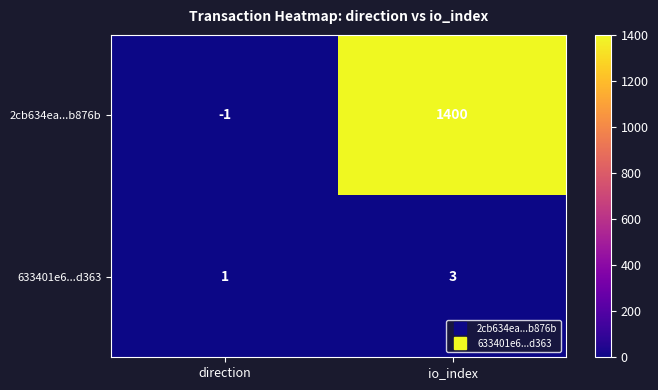

How many series are shown in this chart?

2